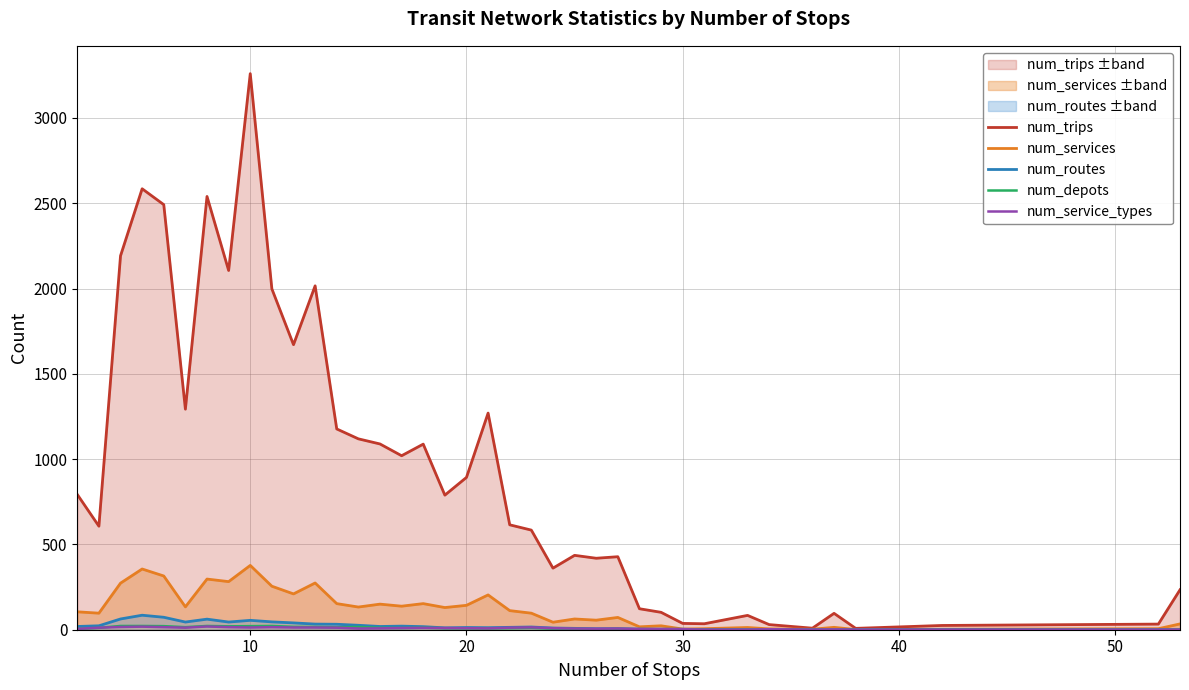

What is the value of the num_trips point at the 33rd from the left?

9